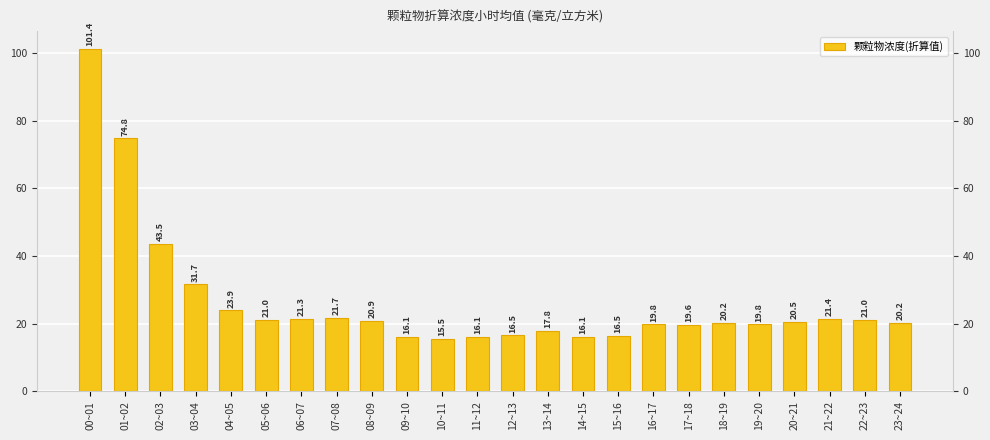

List the labels in order of value, largest first.

00~01, 01~02, 02~03, 03~04, 04~05, 07~08, 21~22, 06~07, 05~06, 22~23, 08~09, 20~21, 18~19, 23~24, 16~17, 19~20, 17~18, 13~14, 12~13, 15~16, 09~10, 11~12, 14~15, 10~11